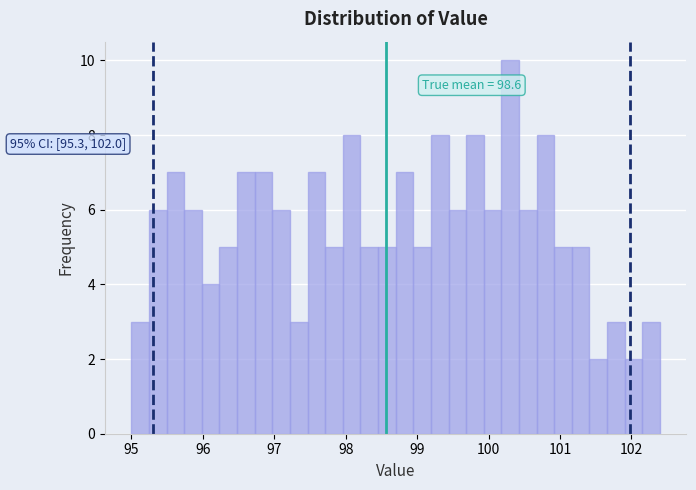

Around what value on the x-axis is the tallest bar? Give the approximate position of its centre, as read against the axis.

100.3